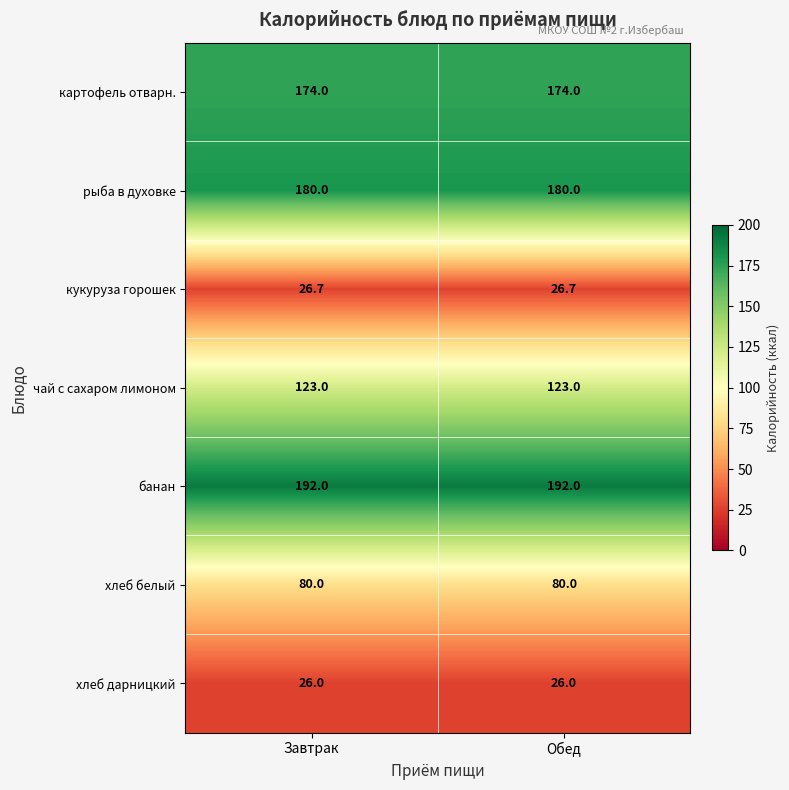

At Завтрак, list the series in order from smallest to largest.

хлеб дарницкий, кукуруза горошек, хлеб белый, чай с сахаром лимоном, картофель отварн., рыба в духовке, банан